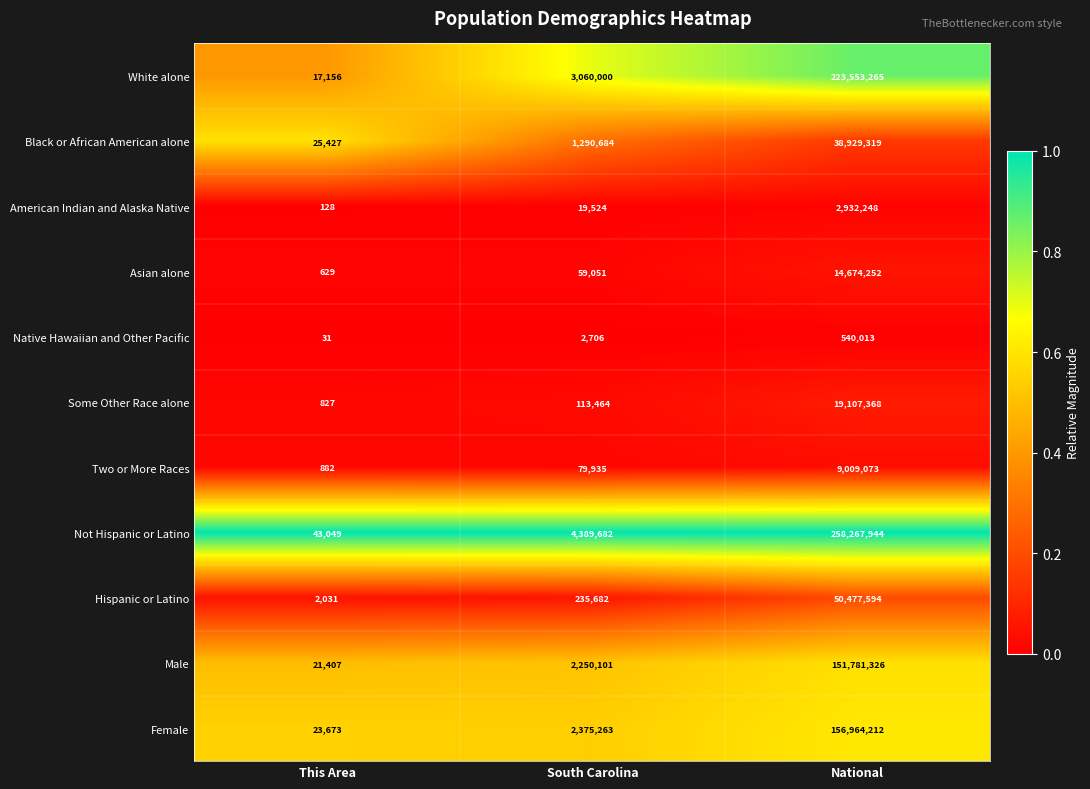

True or false: Male has a value of 2250101 at South Carolina.

True